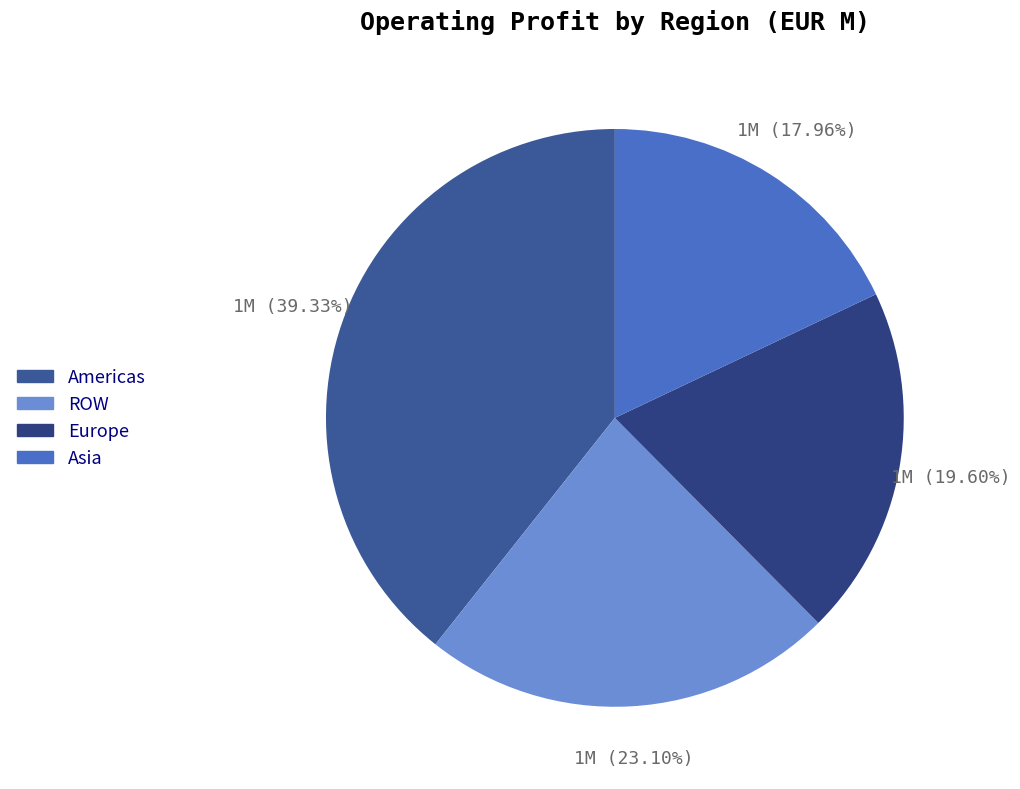

Does ROW represent more than half of the total?

No